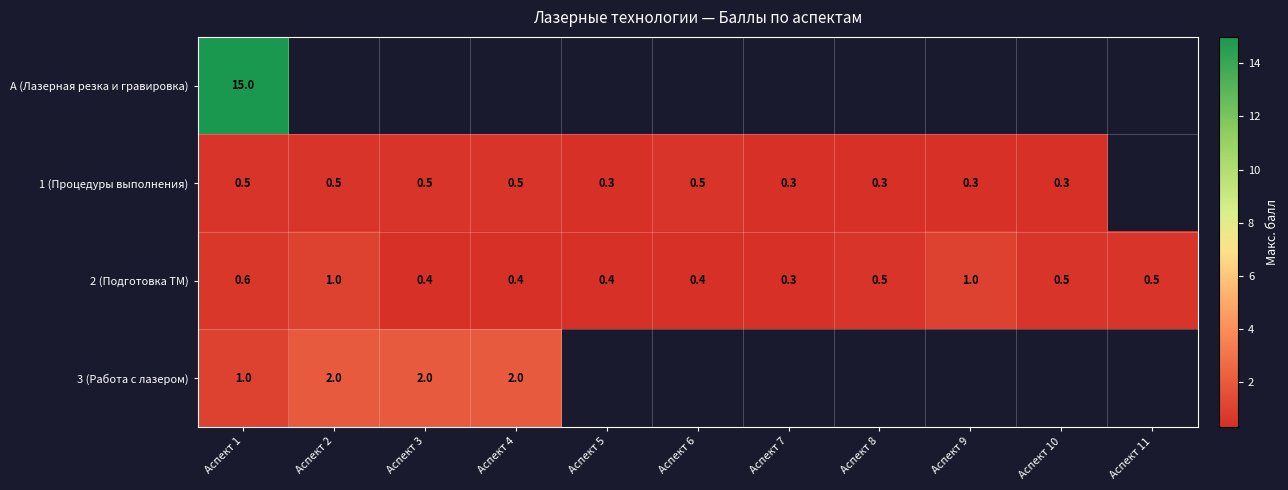

Count the number of data series in this chart.

4